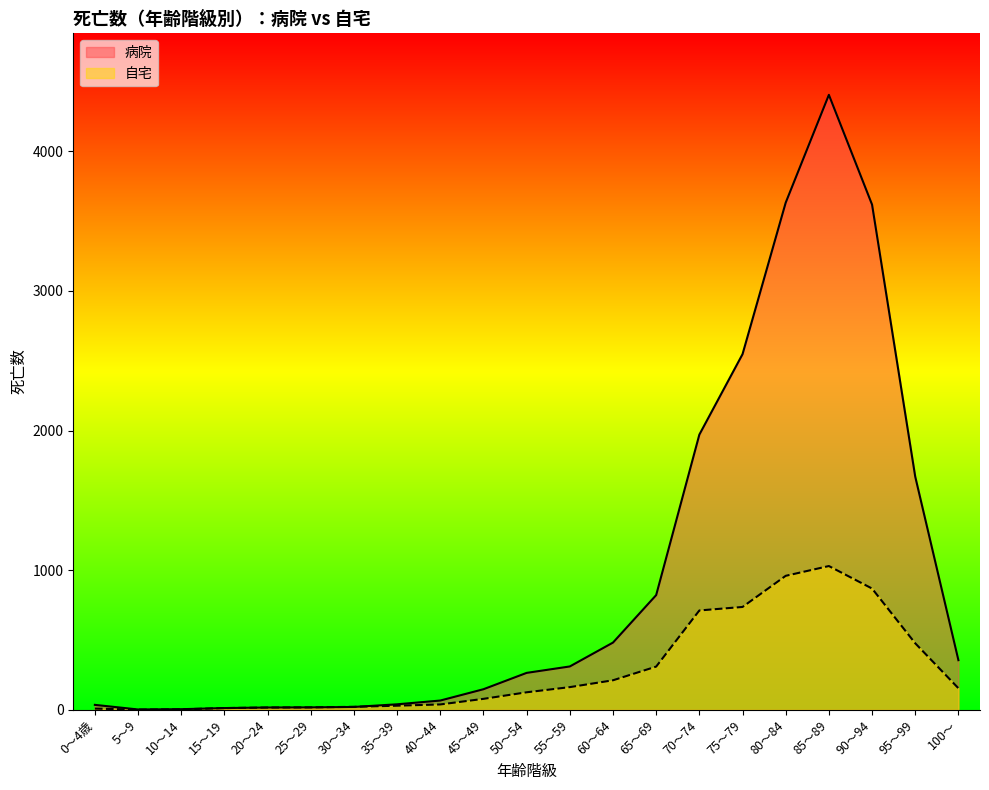

At which label does 病院 reach its minimum?

5～9